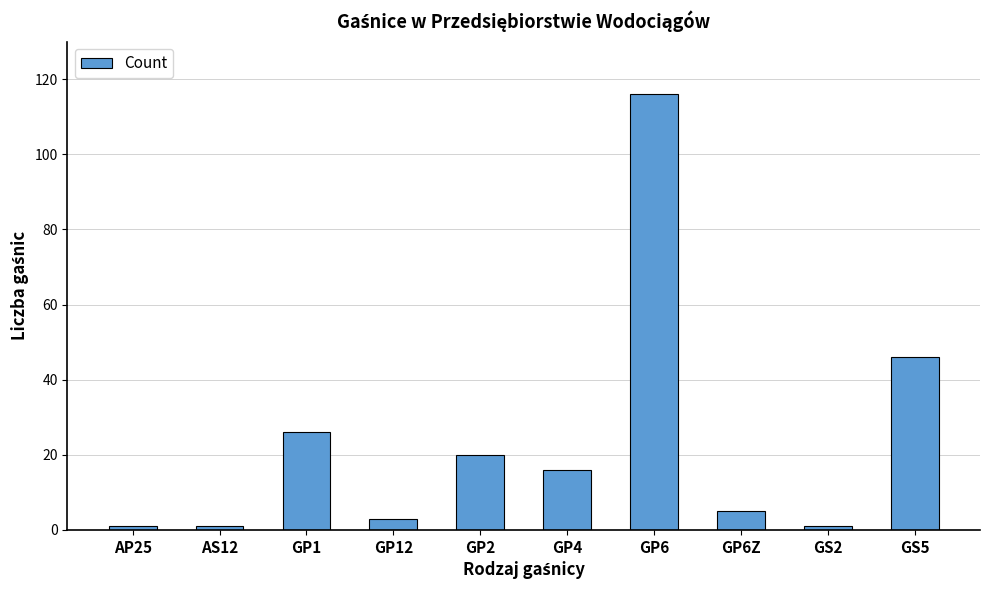

What is the label of the 8th bar from the right?

GP1